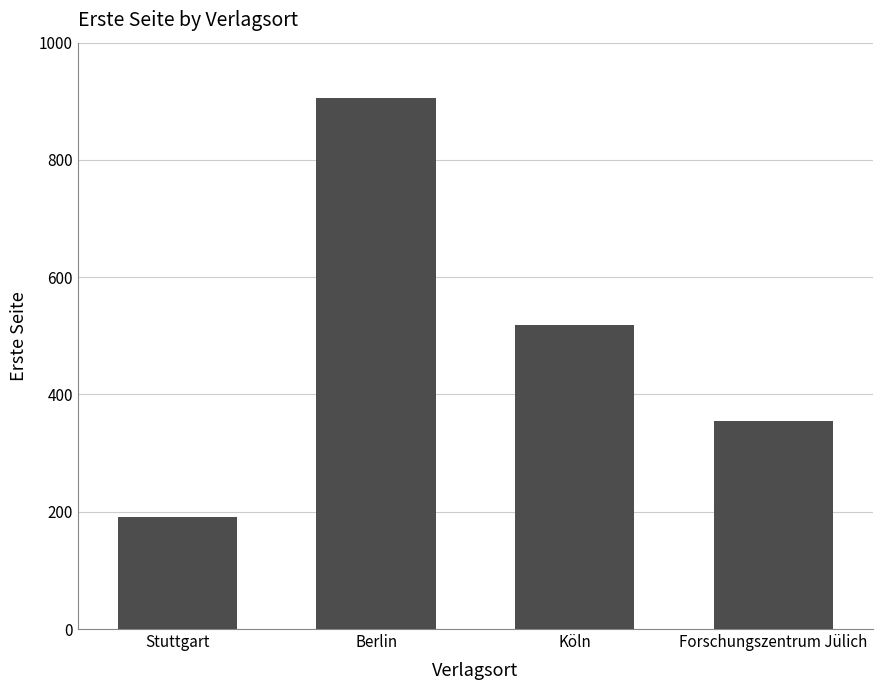

Rank the categories by value from lowest to highest.

Stuttgart, Forschungszentrum Jülich, Köln, Berlin